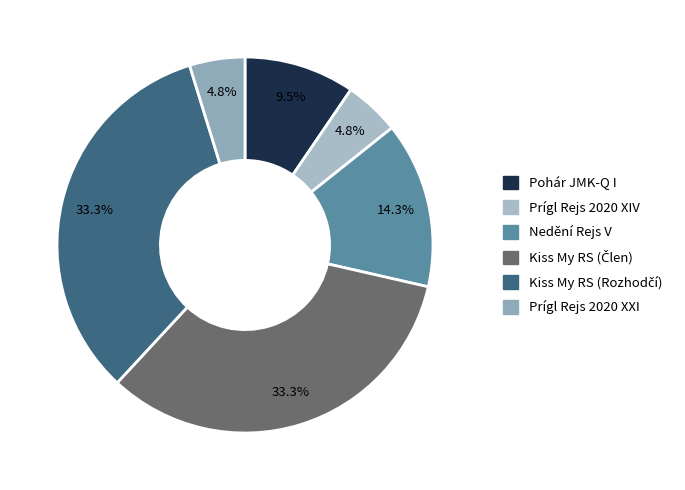

Is there a majority slice in this chart?

No